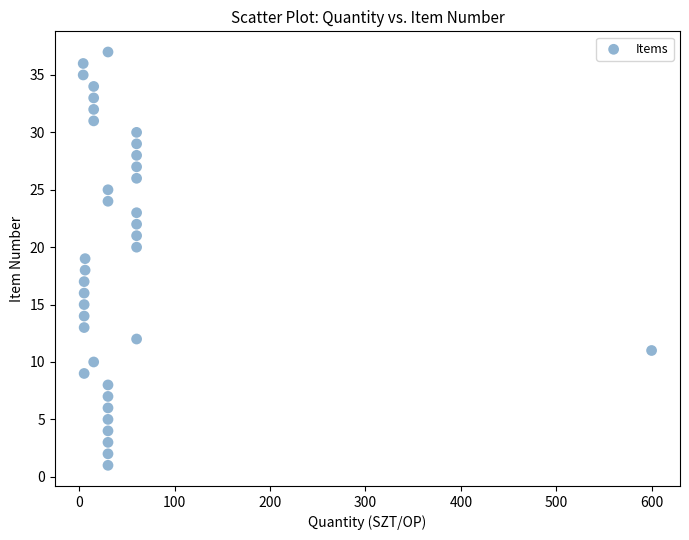

What is the range of Y values (max minus min)?

36